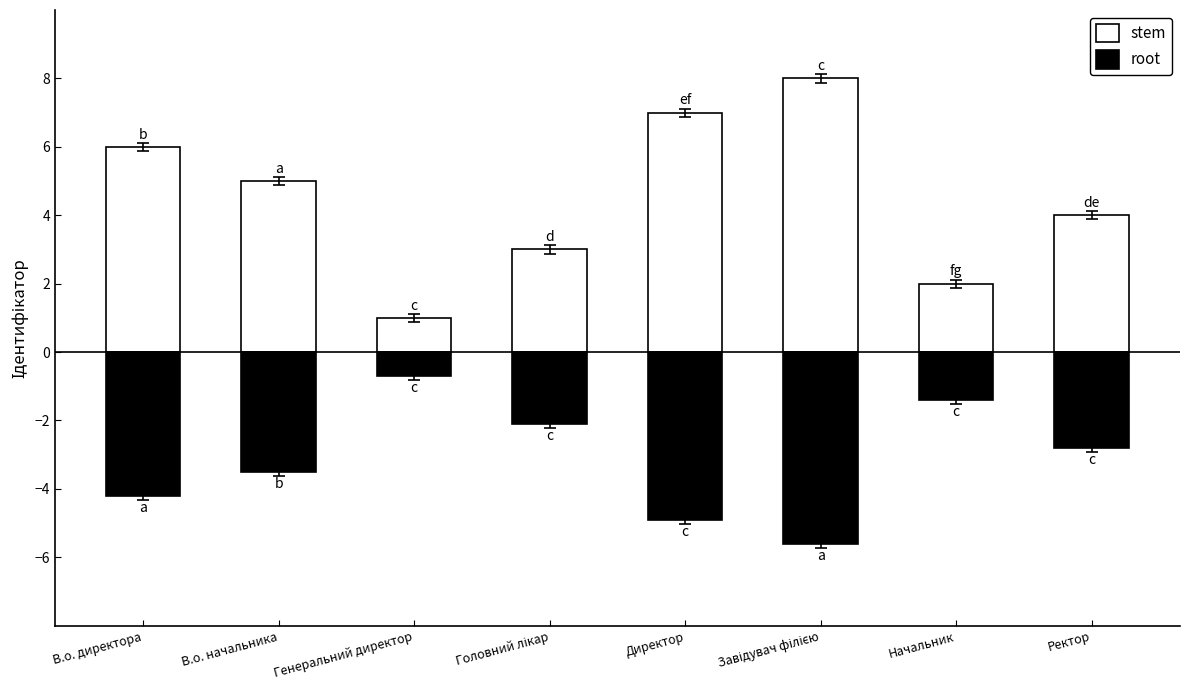

What is the difference between the maximum and second lowest values in the stem series?

6.0